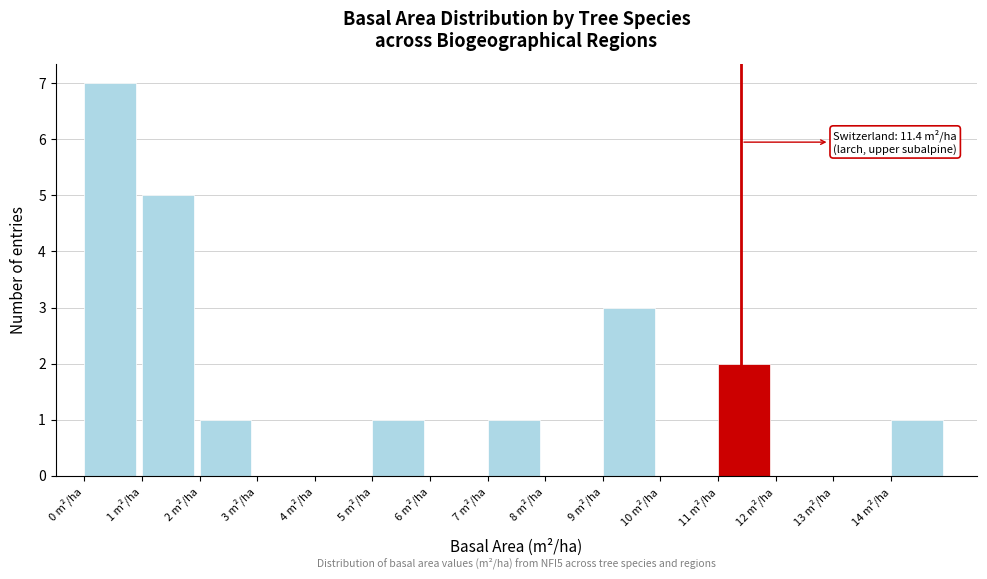

Which range on the x-axis has the tallest bar?

0 to 1